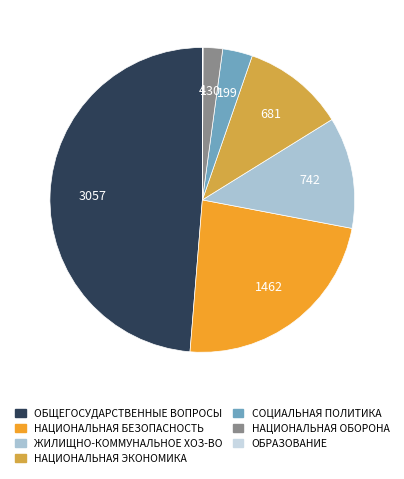

Is there a majority slice in this chart?

No